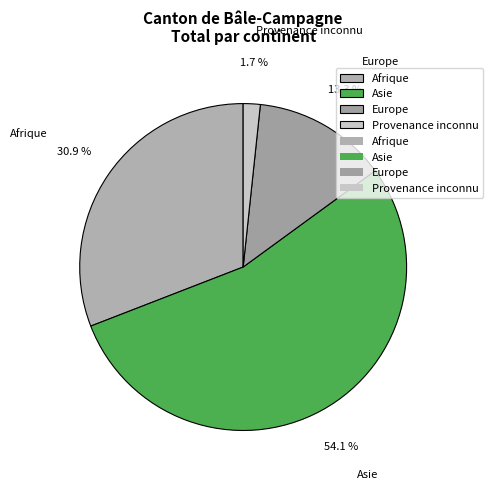

Approximately how many times larger is the value at Afrique compared to Europe?

2.3